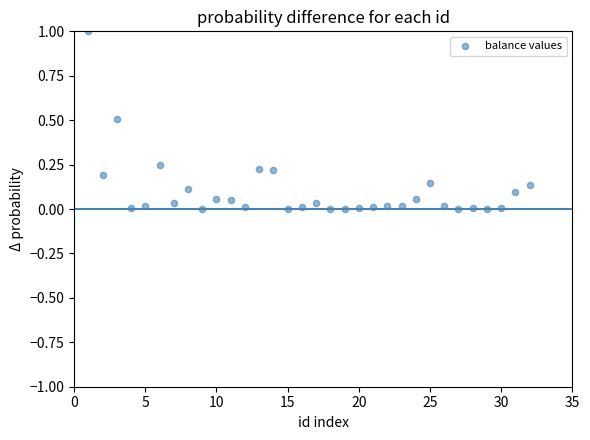

What is the range of Y values (max minus min)?

1.0